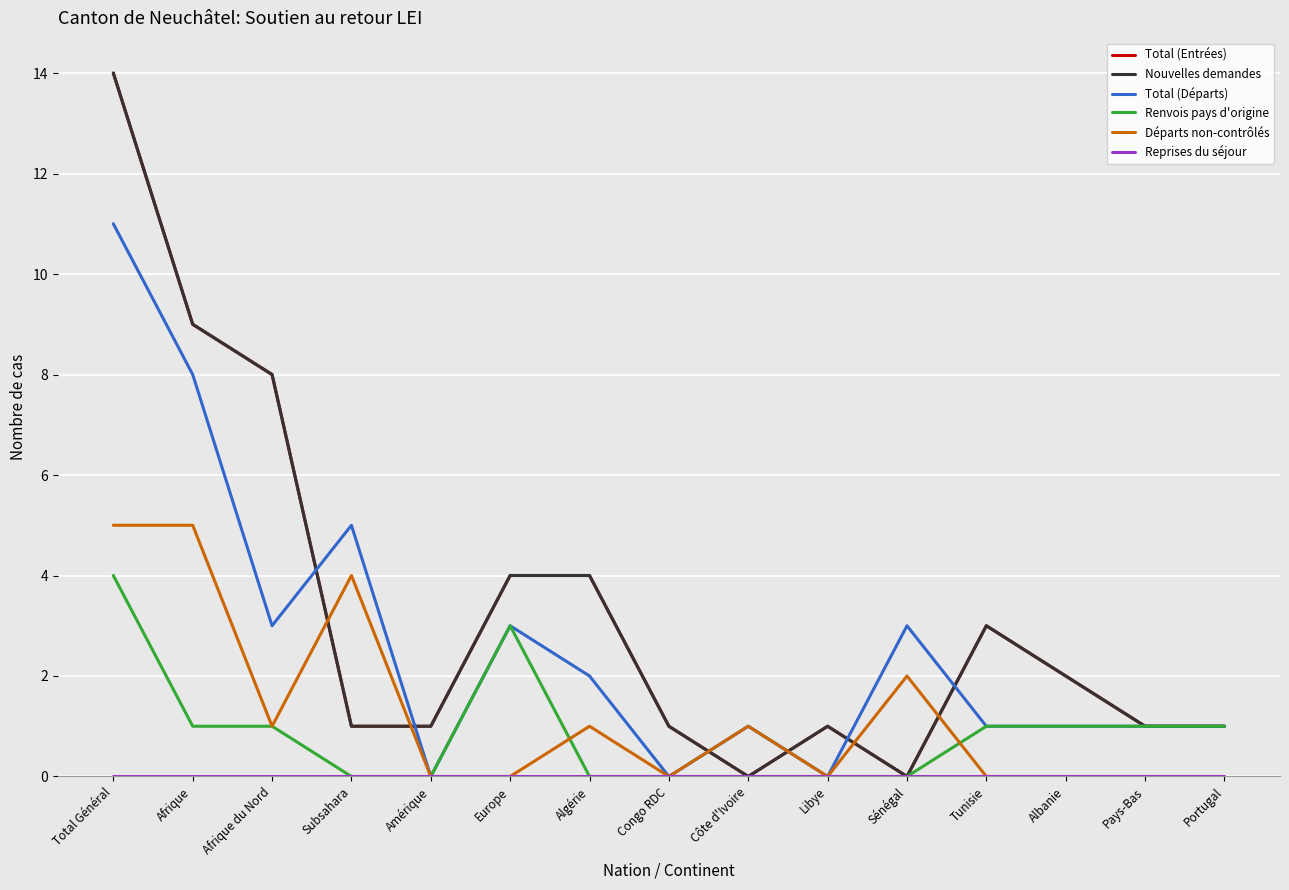

In Nouvelles demandes, how many points are higher than both neighbors (excluding endpoints)?

2